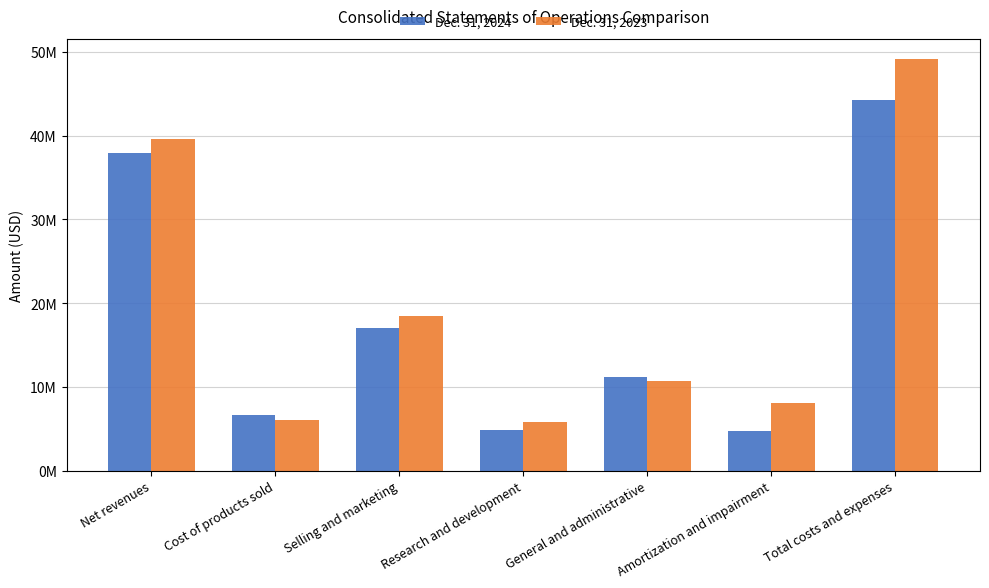

Which series has the largest total across all categories?

Dec. 31, 2023